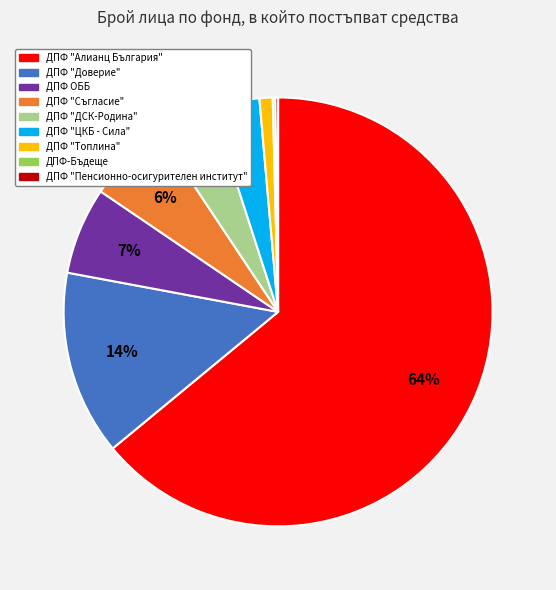

Do ДПФ "ЦКБ - Сила" and ДПФ "ДСК-Родина" together represent more than half of the pie?

No